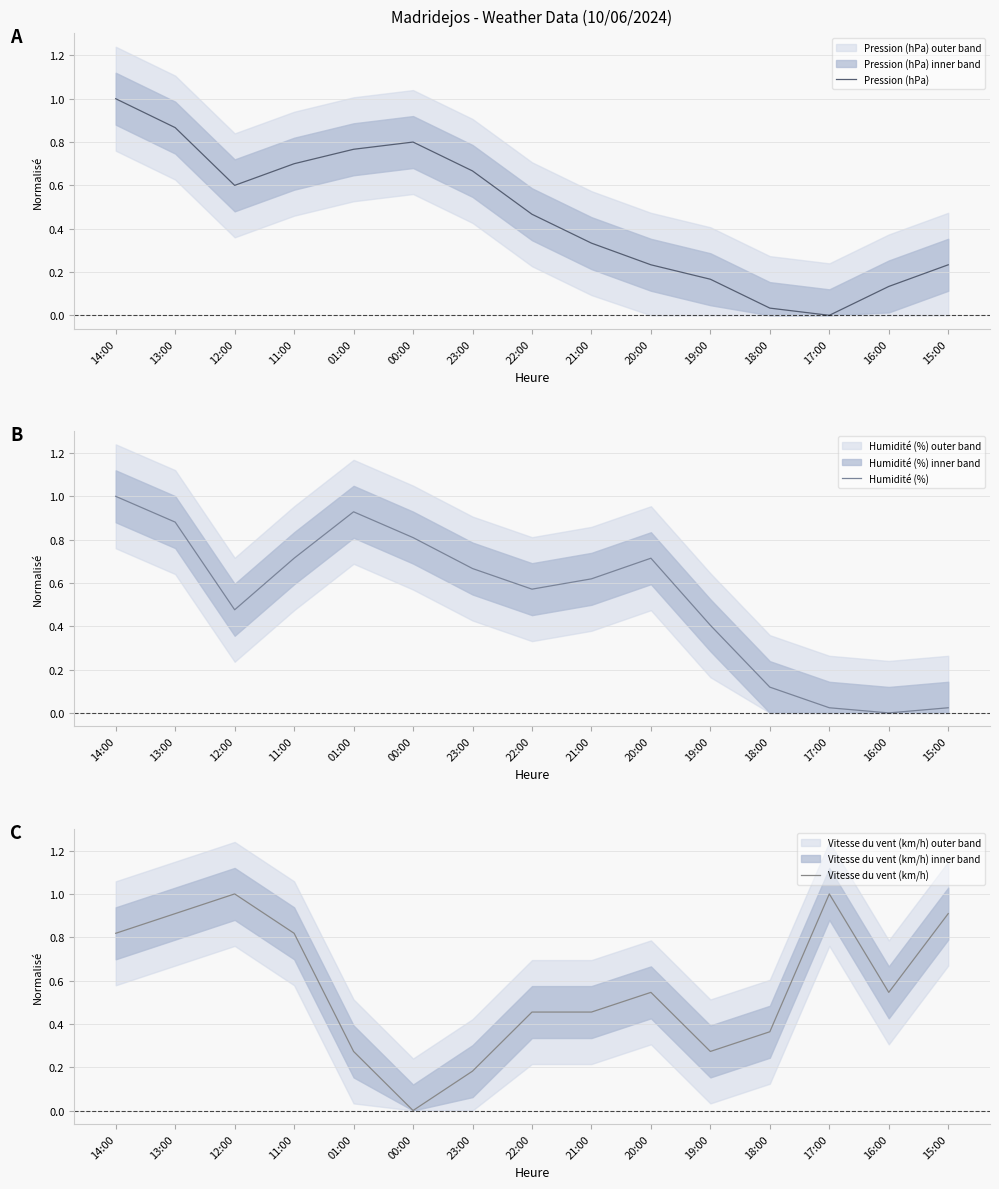

True or false: Pression (hPa) has more than 1 interior local peaks.

False